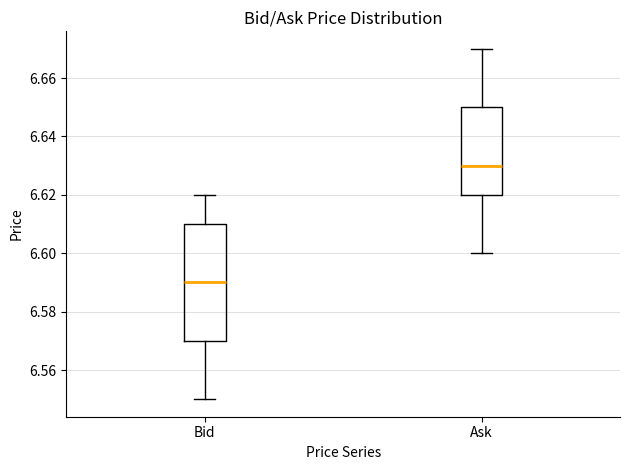

Reading left to right, transcribe this box plot: for each box, give where its median line is, the range the box spans, and where its two whiskers end, as read against the y-axis. The values are not printed on the chart, so give them approximately, as read against the axis.

Bid: median 6.59, box 6.57 to 6.61, whiskers 6.55 to 6.62
Ask: median 6.63, box 6.62 to 6.65, whiskers 6.60 to 6.67